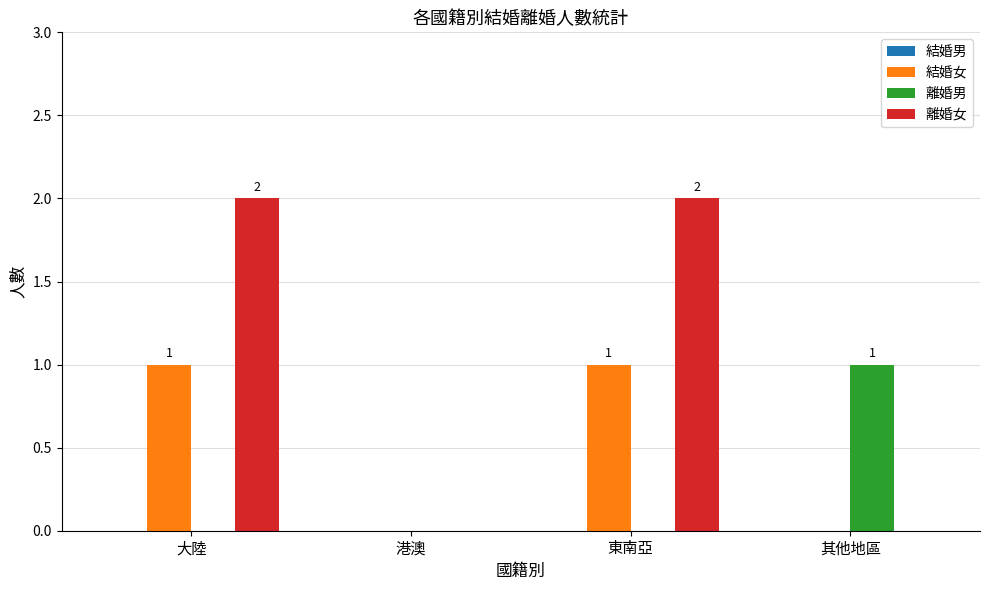

Which series has the largest range (max minus min)?

離婚女